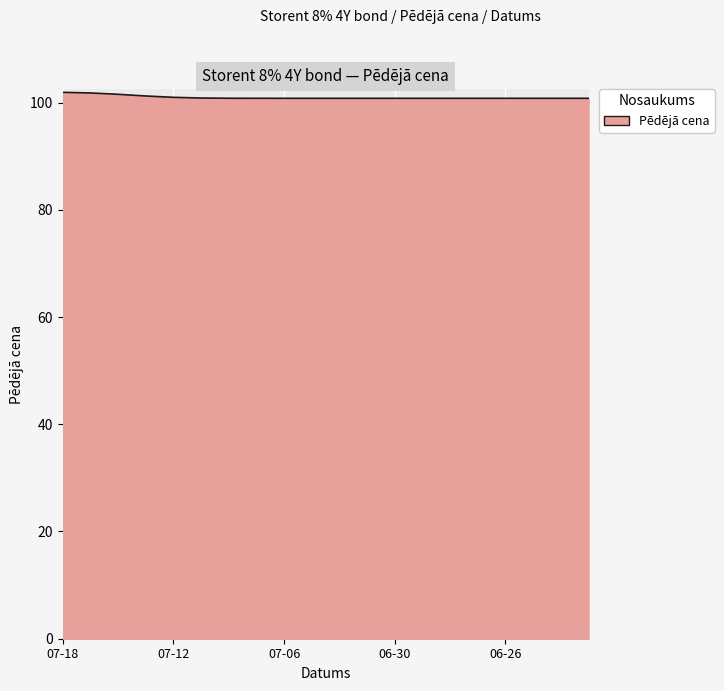

What is the smallest value displayed?

100.8